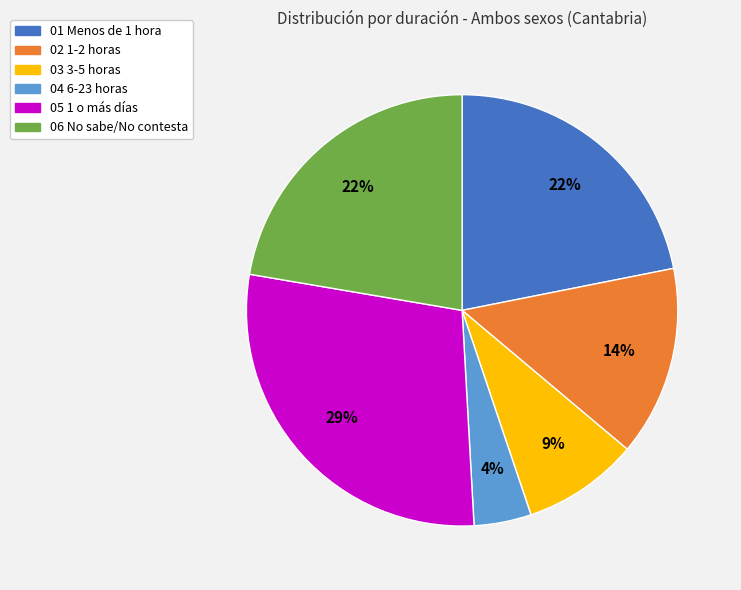

Is it true that 06 No sabe/No contesta is 35% of the pie?

False